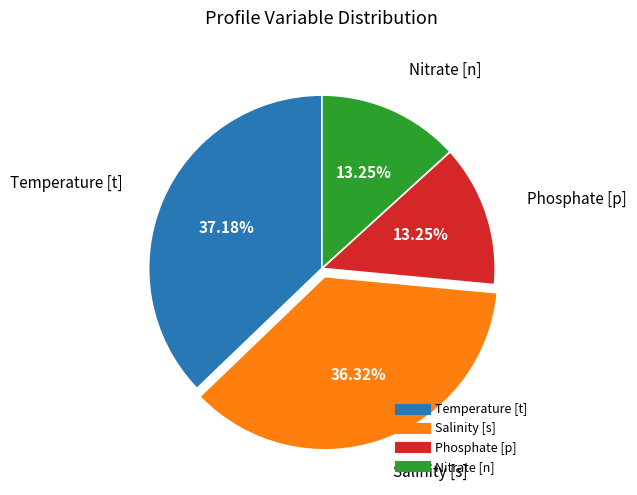

To the nearest percent, what is the difference between the Phosphate [p] and Temperature [t] slice percentages?

24%